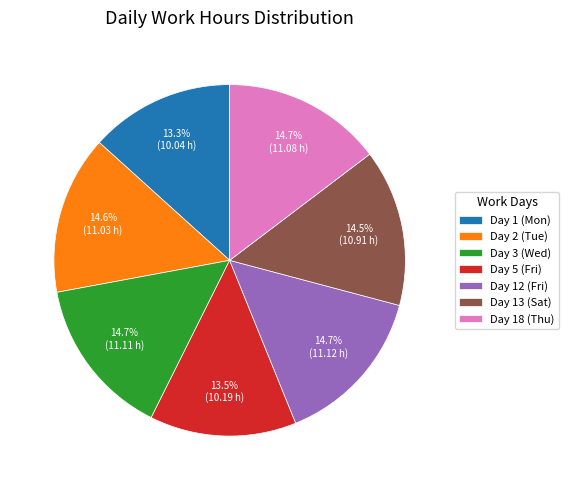

How many segments does this pie chart have?

7